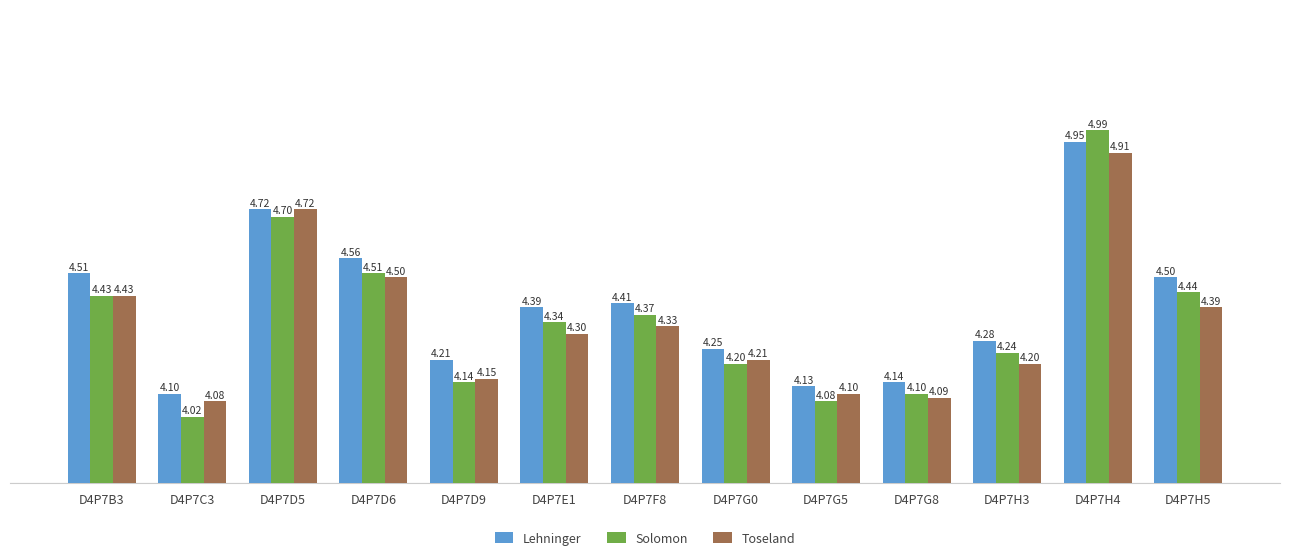

What is the difference between the second highest and second lowest values in the Lehninger series?

0.6